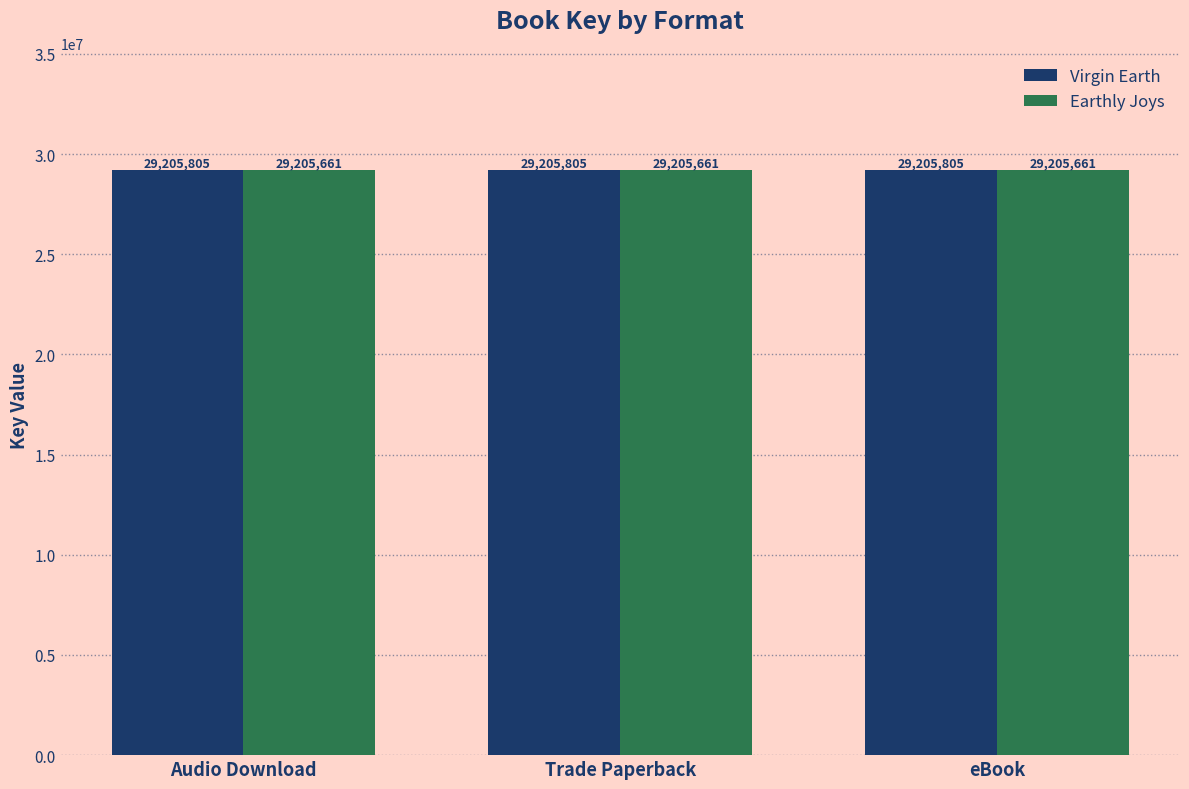

The value of Earthly Joys at Audio Download is 17125225. True or false?

False